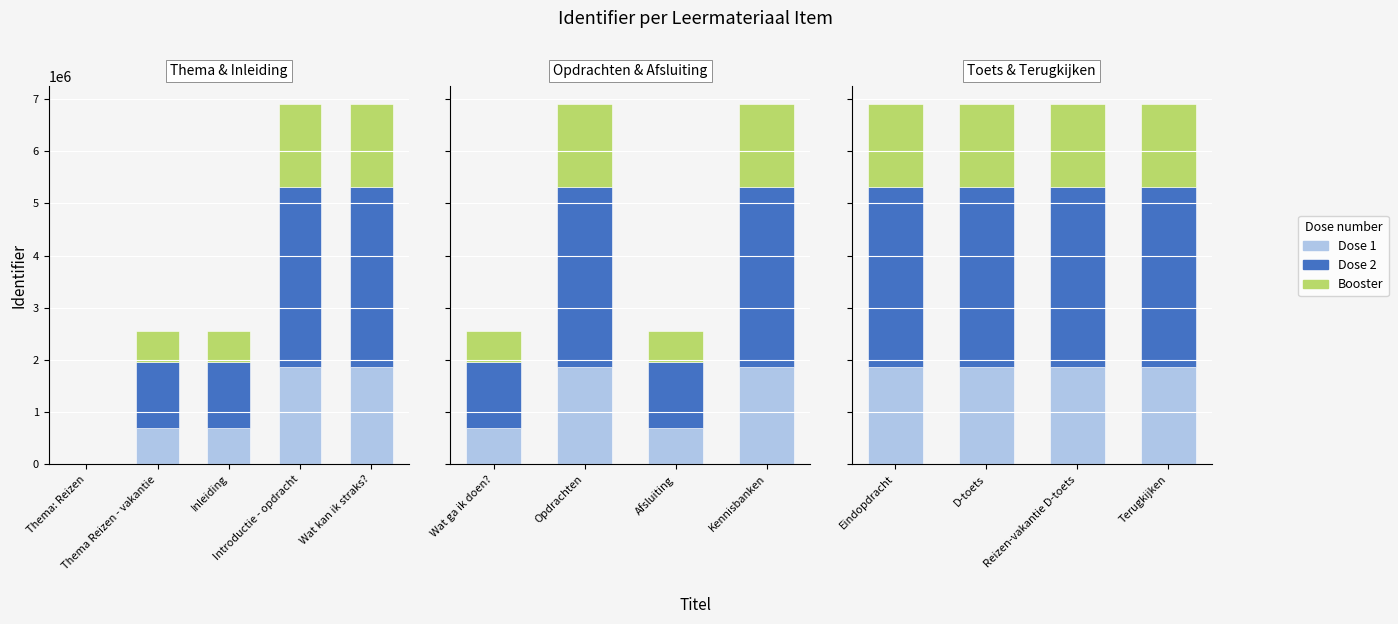

Is the value of Booster at Terugkijken greater than the value of Dose 2 at Eindopdracht?

No